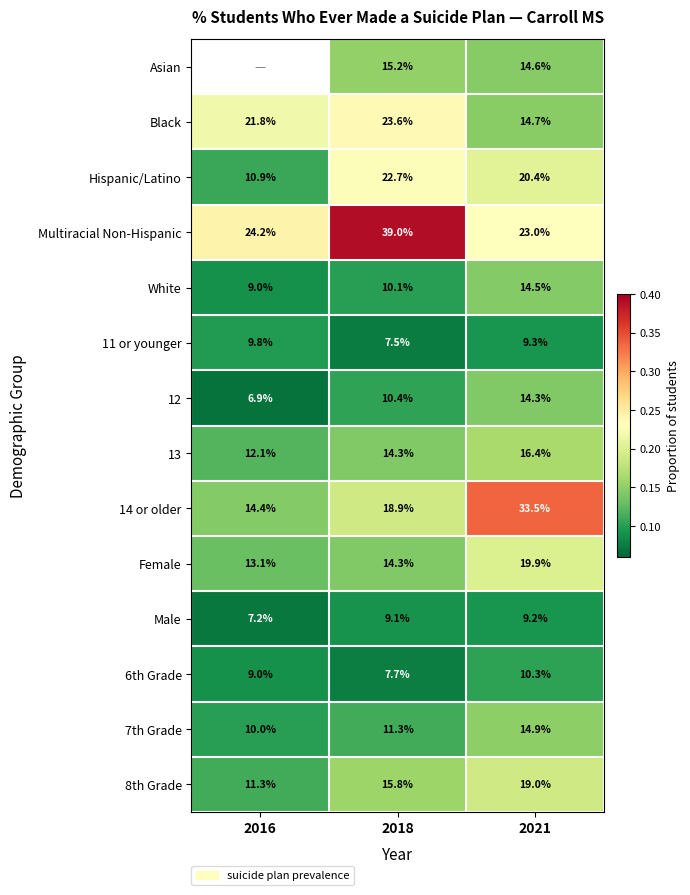

Is the value of Male at 2018 greater than the value of Hispanic/Latino at 2016?

No